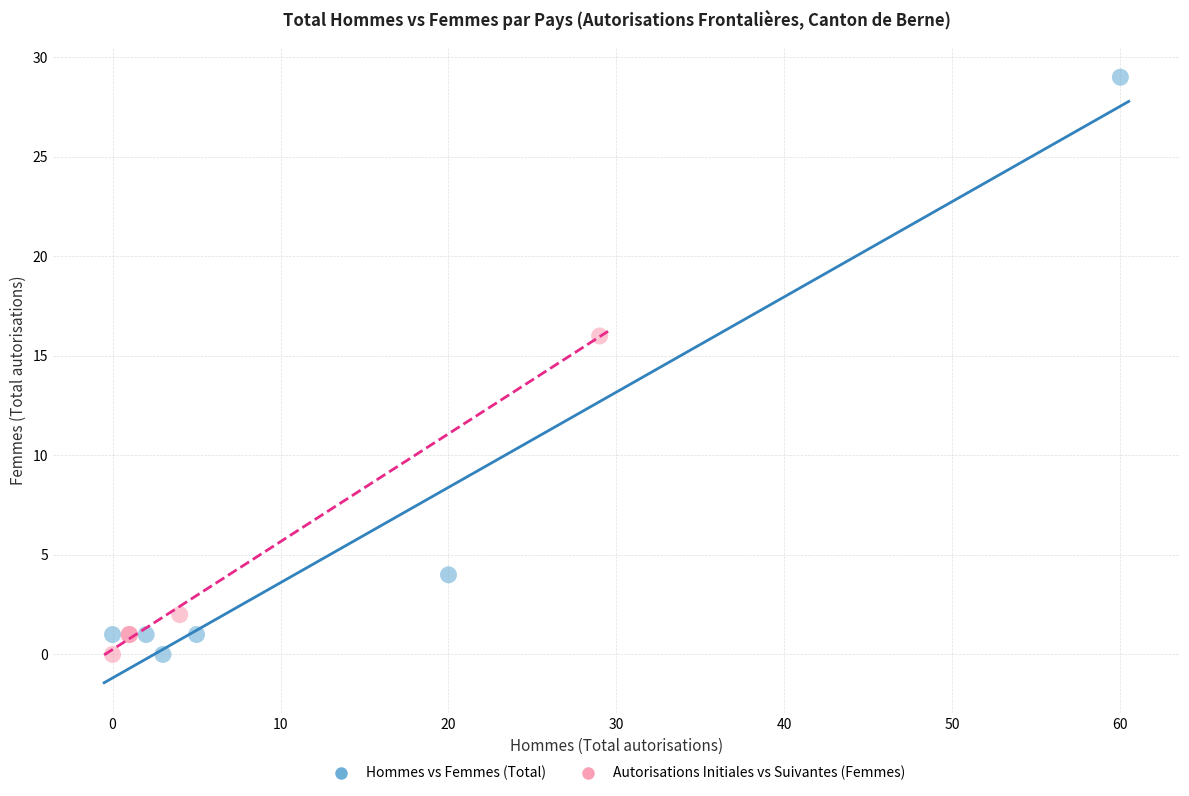

Which series has the widest spread of Y values?

Hommes vs Femmes (Total)